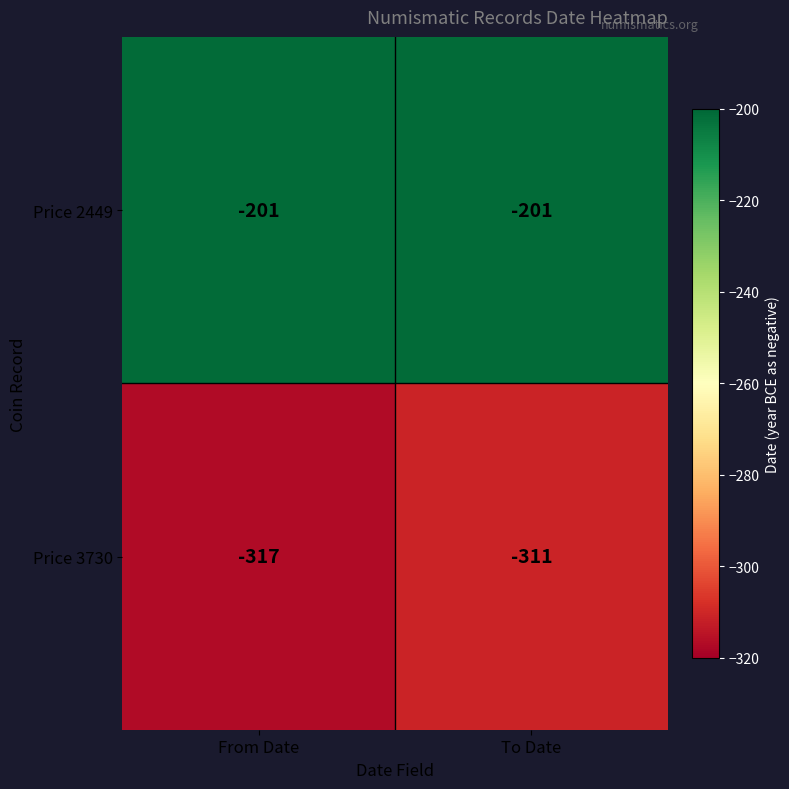

Reading left to right, extract all data points from this chart.

Price 2449: -201	-201
Price 3730: -317	-311